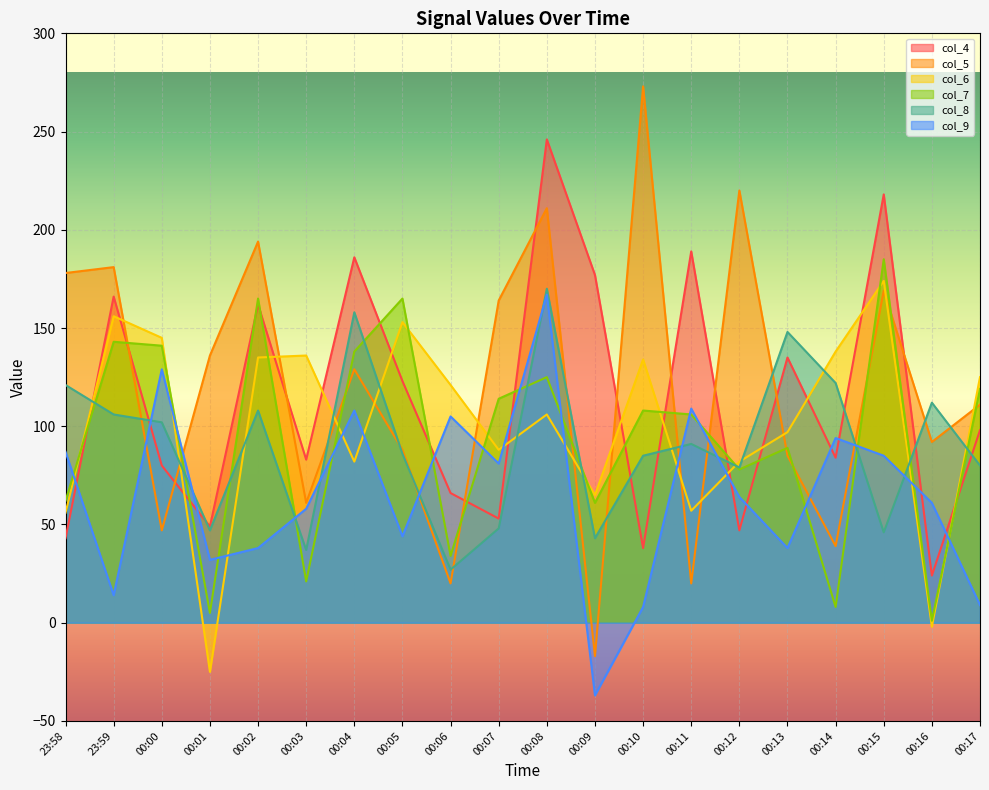

How many intersections are there between col_6 and col_7?

11